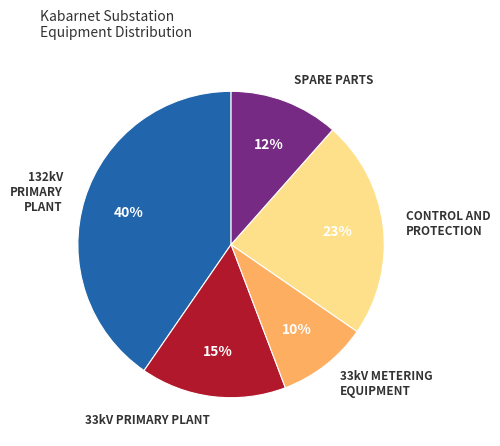

To the nearest percent, what is the average slice percentage?

20%